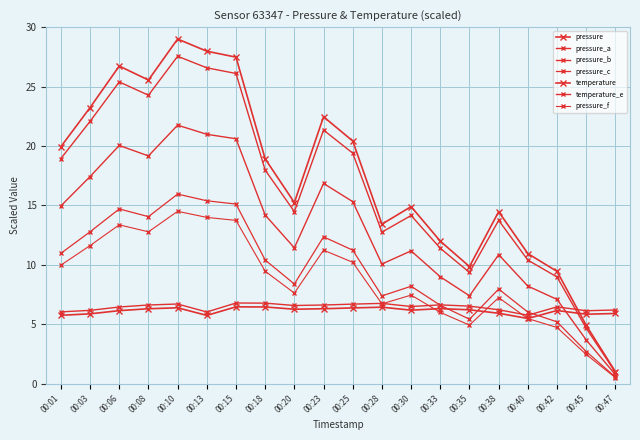

True or false: temperature has more than 1 interior local peaks.

True